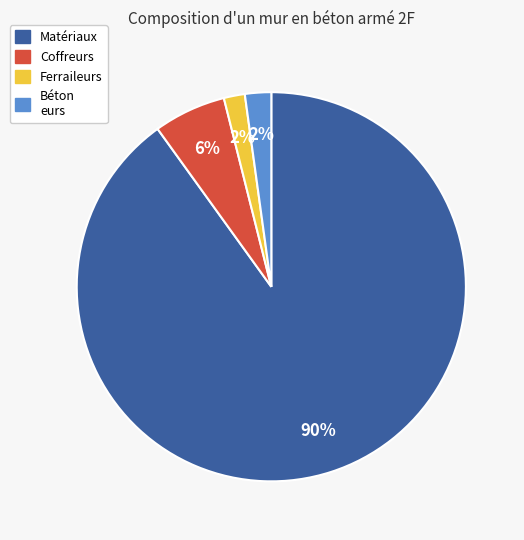

Does any single category account for the majority?

Yes